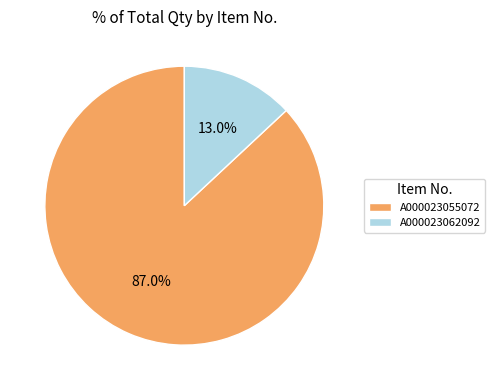

Rank the categories by value from lowest to highest.

A000023062092, A000023055072